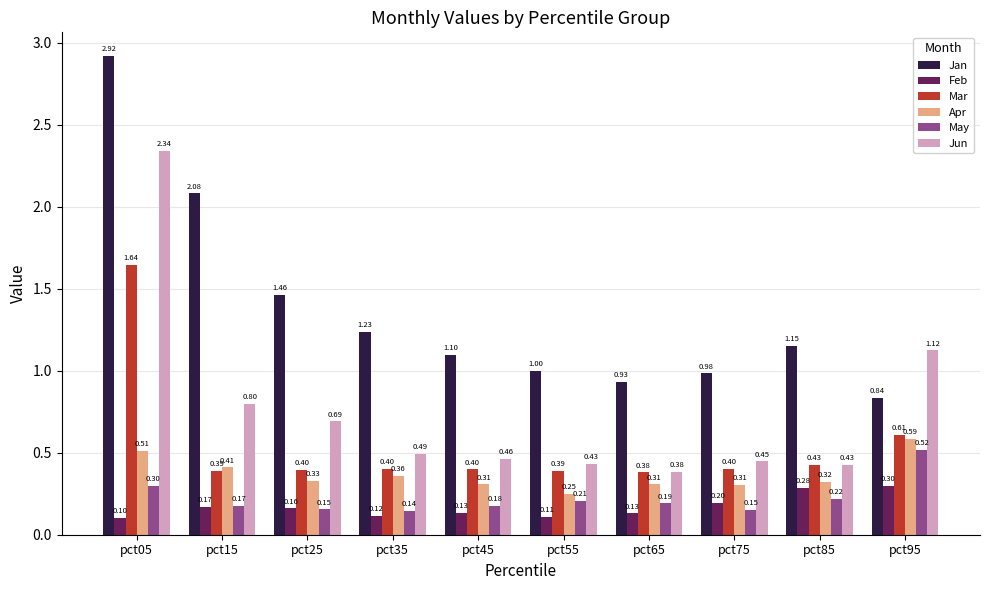

Between pct25 and pct85, which series saw the biggest shift?

Jan